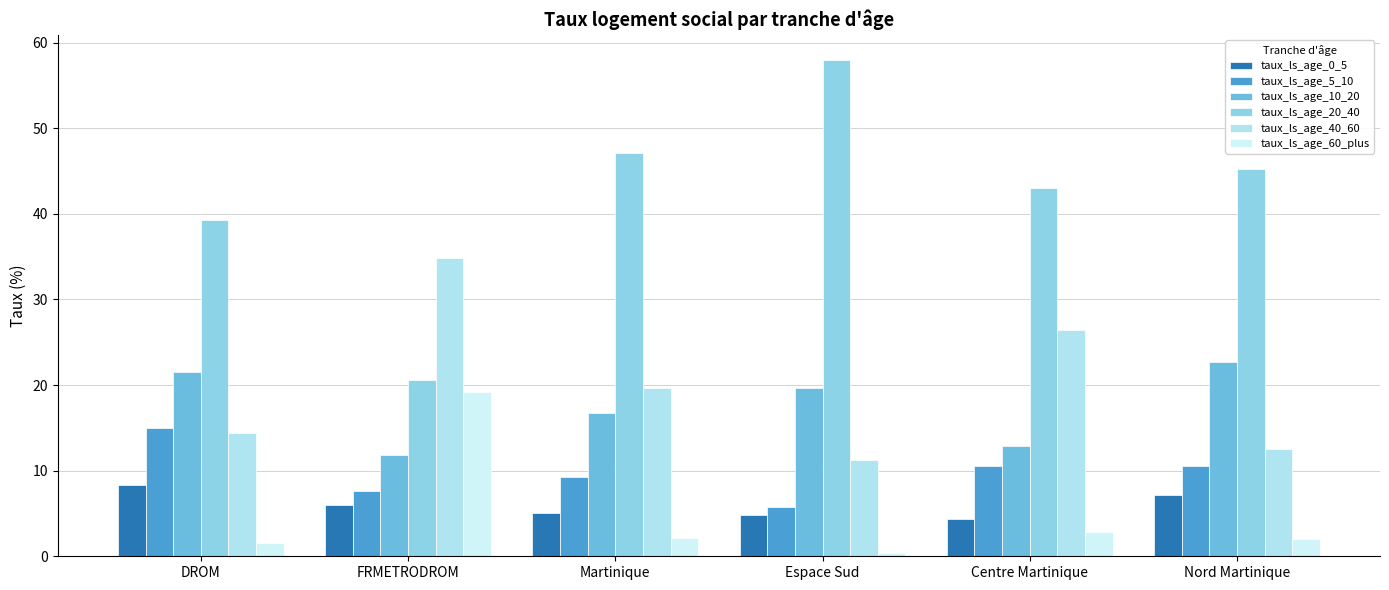

At Centre Martinique, list the series in order from largest to smallest.

taux_ls_age_20_40, taux_ls_age_40_60, taux_ls_age_10_20, taux_ls_age_5_10, taux_ls_age_0_5, taux_ls_age_60_plus